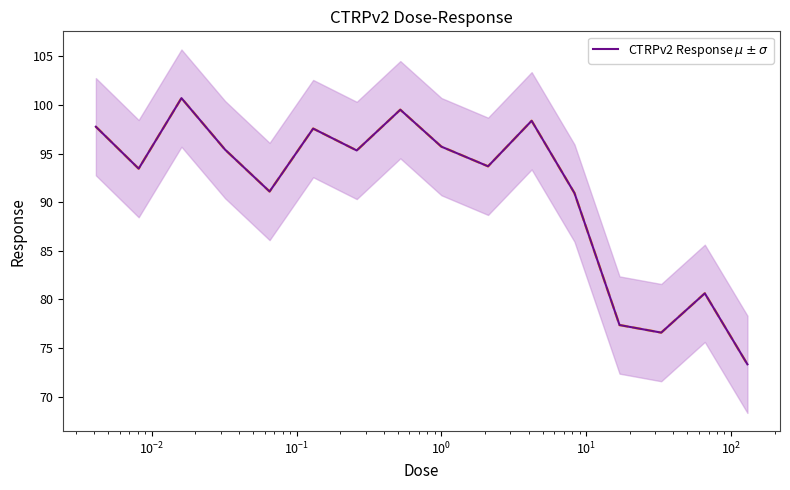

Does the chart have visible grid lines?

No